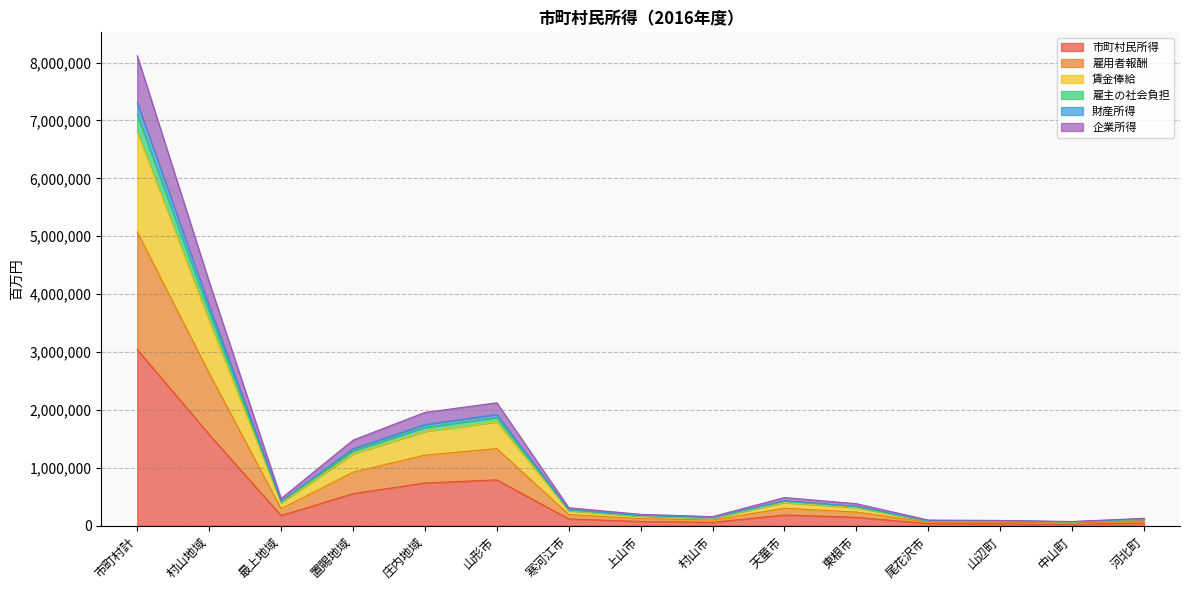

Rank the series at 中山町 from lowest to highest value.

市町村民所得, 企業所得, 雇主の社会負担, 雇用者報酬, 賃金俸給, 財産所得